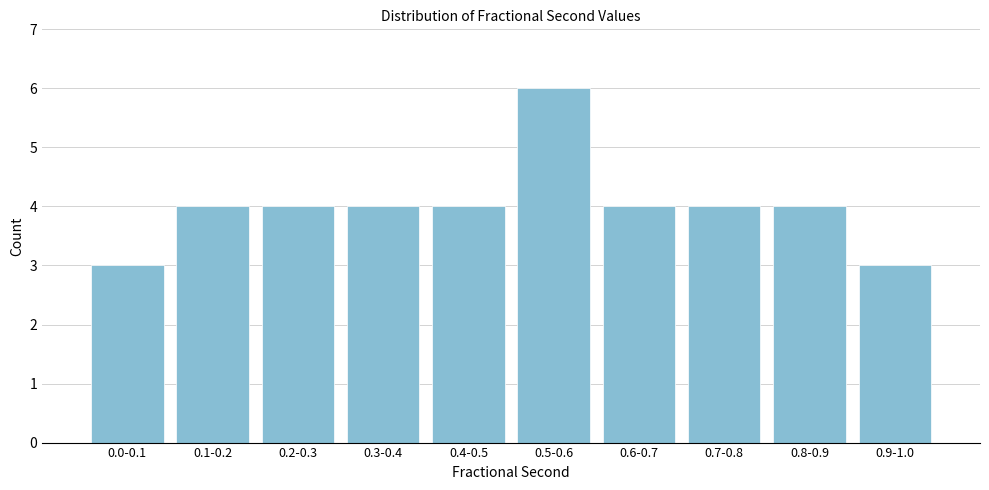

Reading right to left, what are all the values shown in this chart?

3	4	4	4	6	4	4	4	4	3